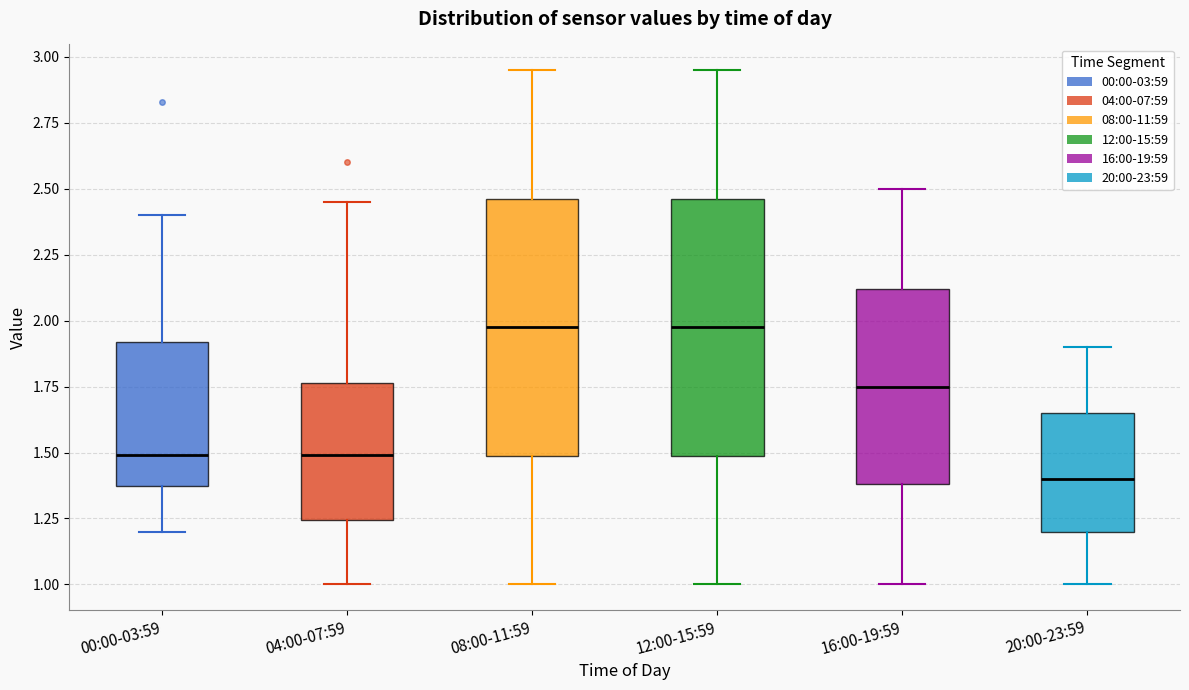

Which box's median line is the lowest?

20:00-23:59